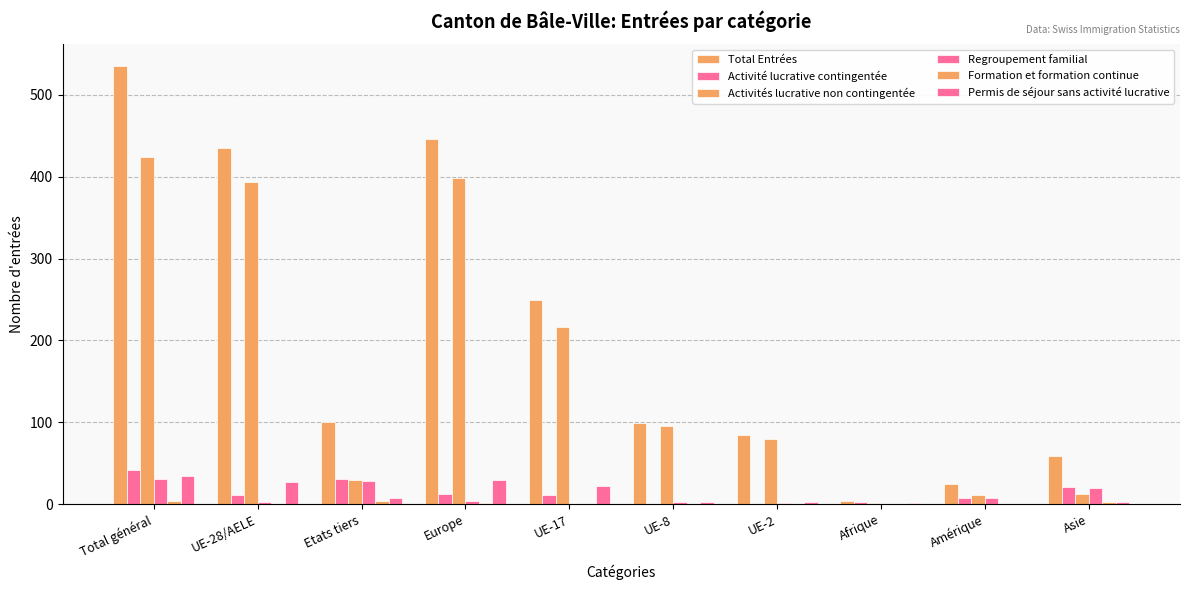

The value of Formation et formation continue at Amérique is 2. True or false?

False